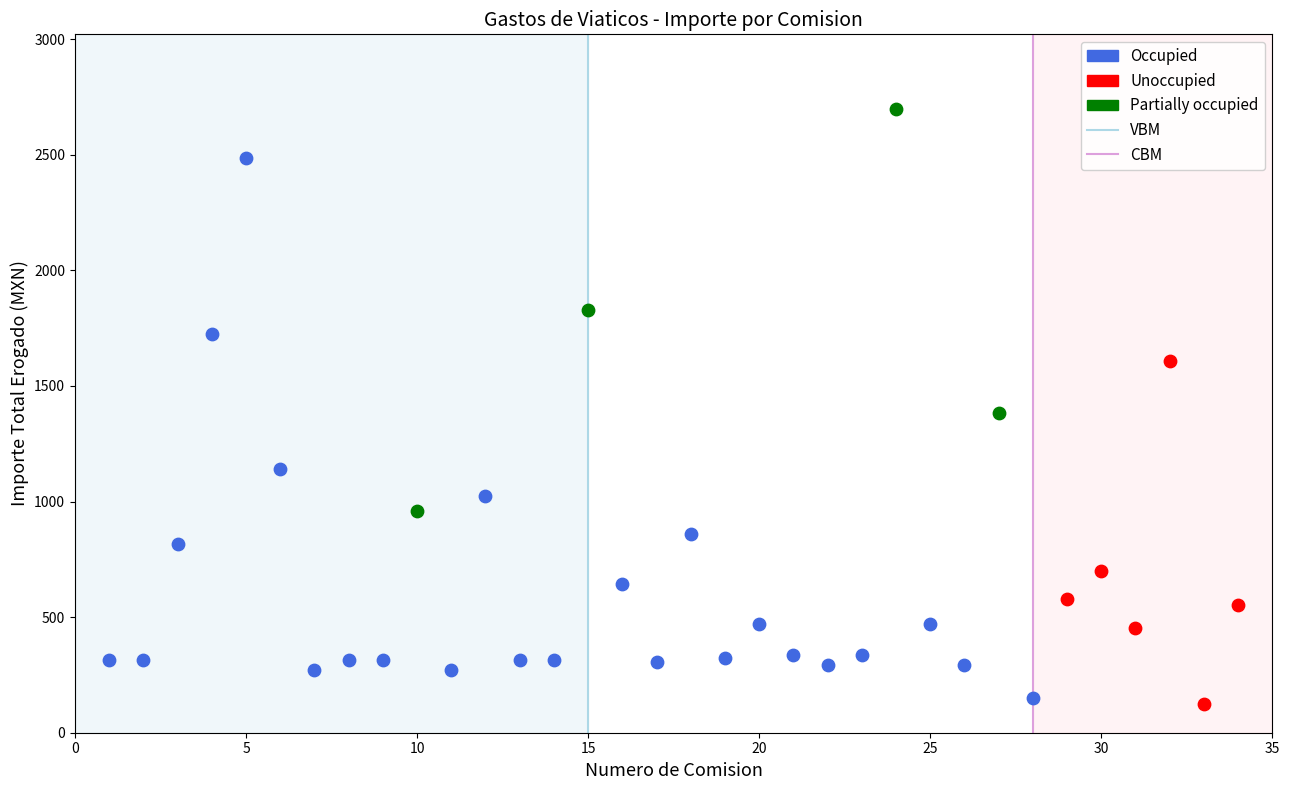

Which series contains the highest Y value?

Partially occupied